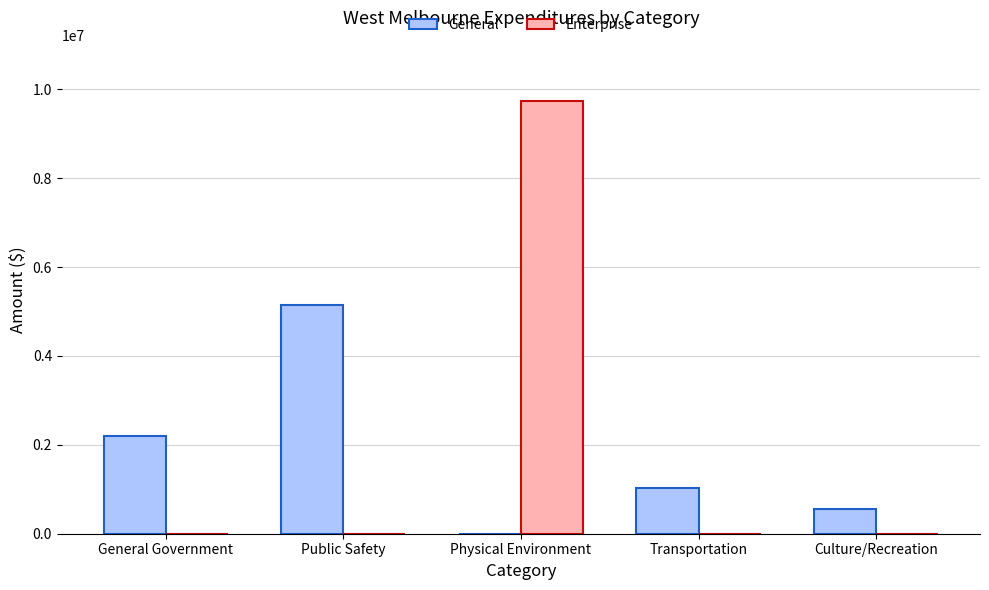

Which series has the largest total across all categories?

Enterprise